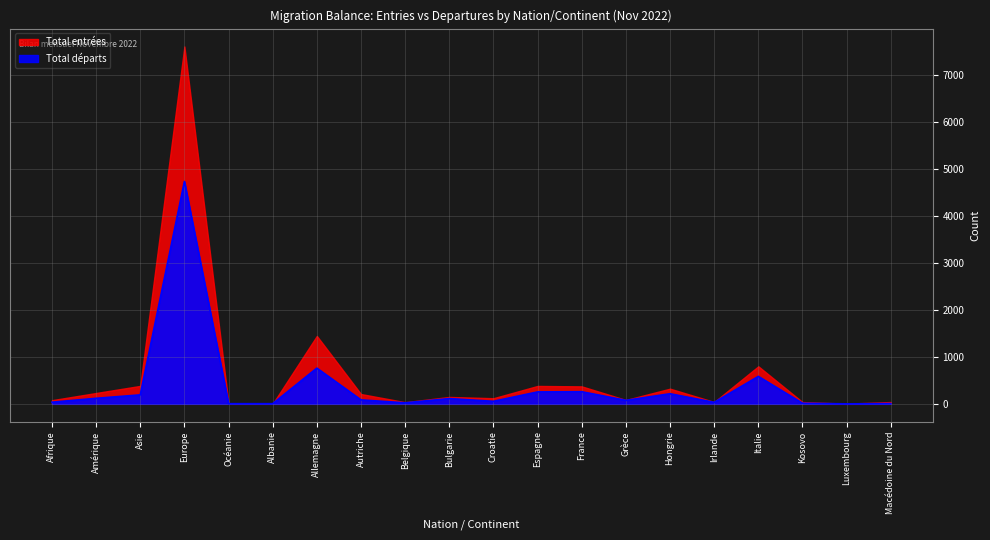

The value at Afrique is 56. True or false?

False